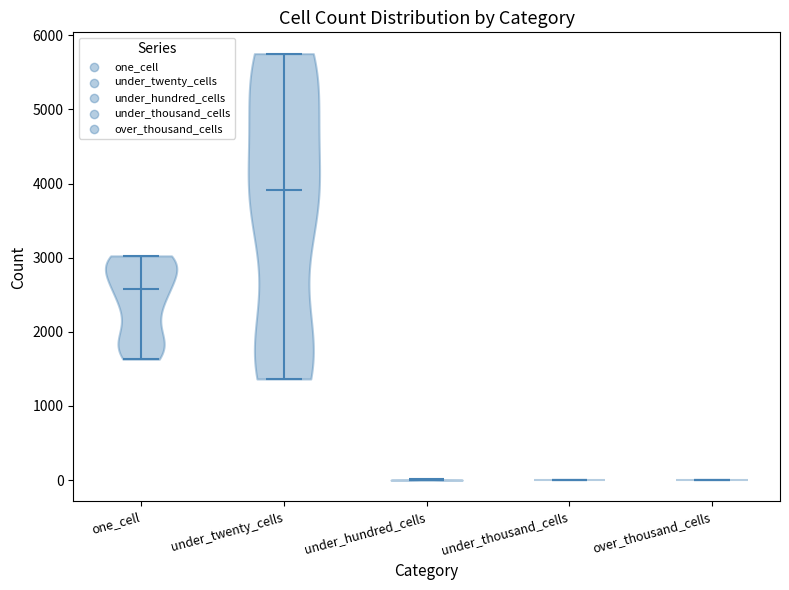

Reading left to right, read every violin against the y-axis: where its median line is, and the lowest and highest points it reaches. The values are not printed on the chart, so give them approximately, as read against the axis.

one_cell: median line 2600, lowest point 1600, highest point 3000
under_twenty_cells: median line 3900, lowest point 1400, highest point 5800
under_hundred_cells: median line 0, lowest point 0, highest point 0
under_thousand_cells: median line 0, lowest point 0, highest point 0
over_thousand_cells: median line 0, lowest point 0, highest point 0